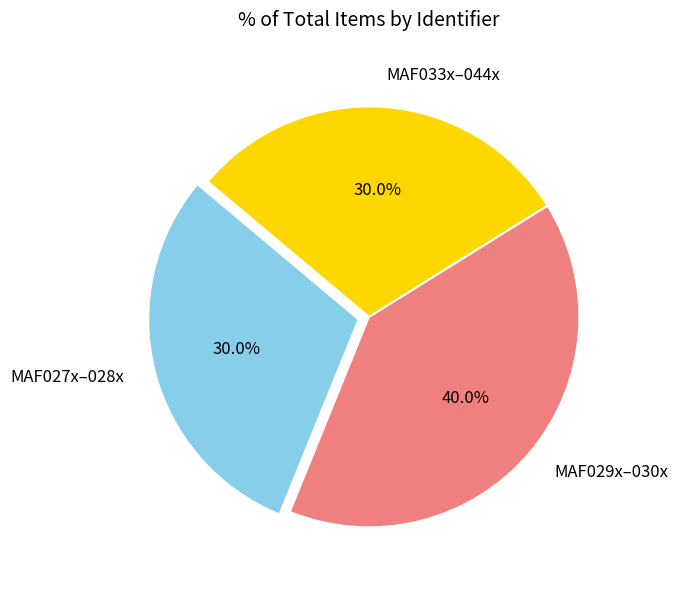

Count the number of slices in the pie.

3